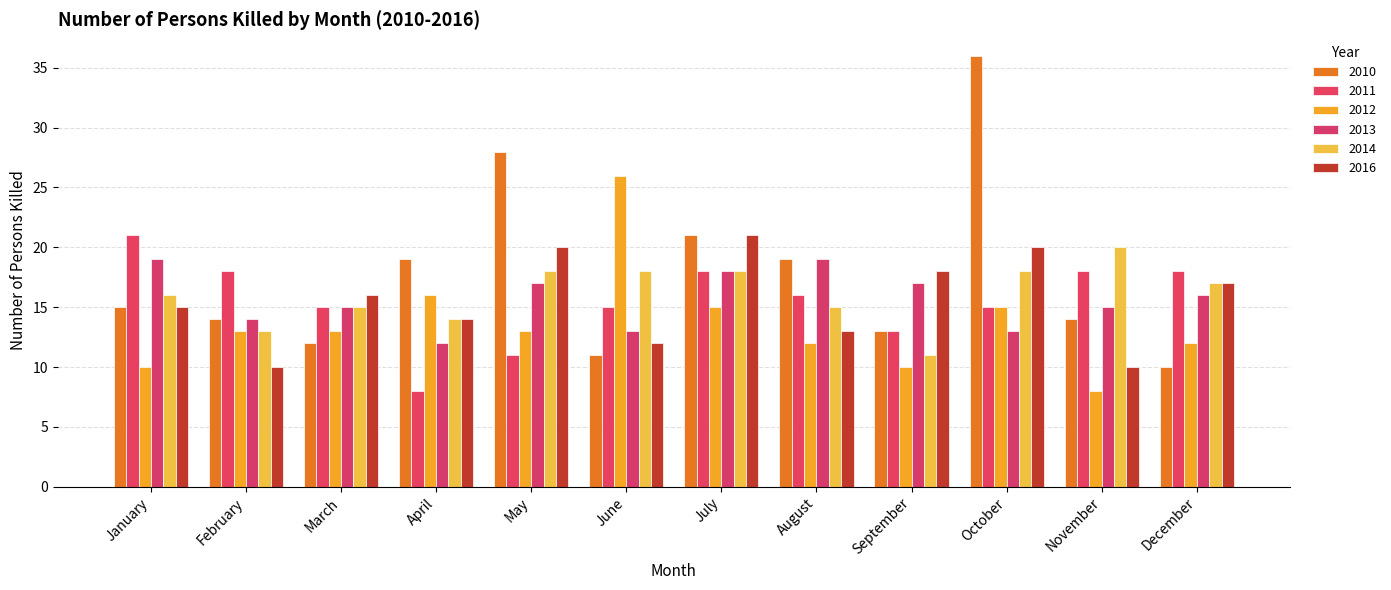

Reading right to left, what are all the values shown in this chart?

2010: December=10	November=14	October=36	September=13	August=19	July=21	June=11	May=28	April=19	March=12	February=14	January=15
2011: December=18	November=18	October=15	September=13	August=16	July=18	June=15	May=11	April=8	March=15	February=18	January=21
2012: December=12	November=8	October=15	September=10	August=12	July=15	June=26	May=13	April=16	March=13	February=13	January=10
2013: December=16	November=15	October=13	September=17	August=19	July=18	June=13	May=17	April=12	March=15	February=14	January=19
2014: December=17	November=20	October=18	September=11	August=15	July=18	June=18	May=18	April=14	March=15	February=13	January=16
2016: December=17	November=10	October=20	September=18	August=13	July=21	June=12	May=20	April=14	March=16	February=10	January=15